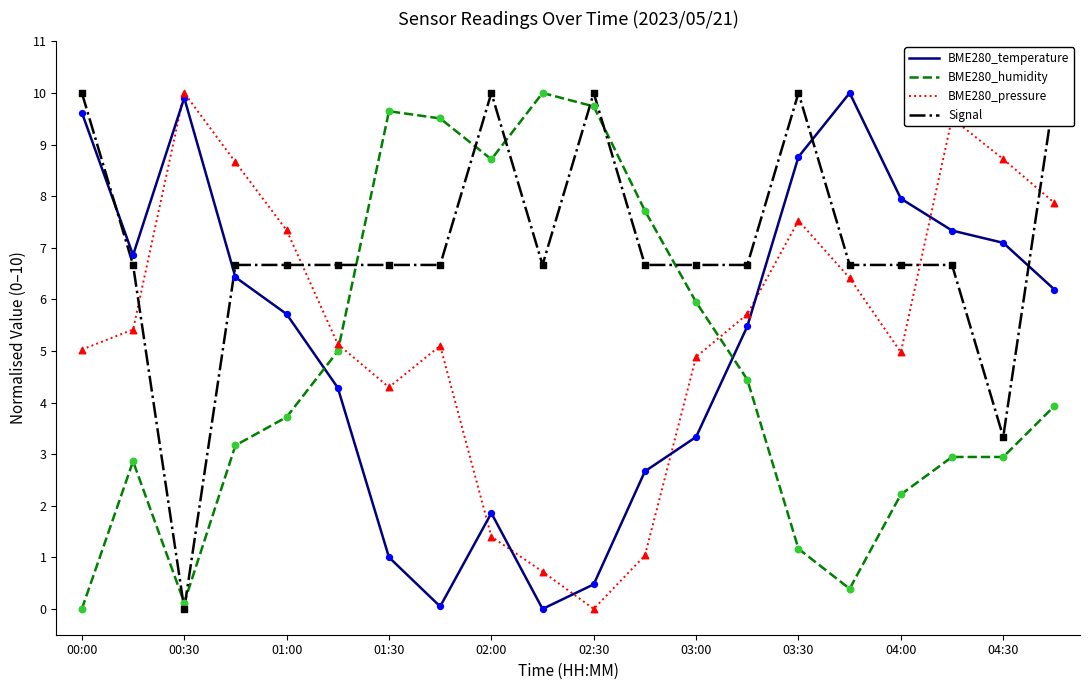

Which series has the widest spread of Y values?

BME280_temperature